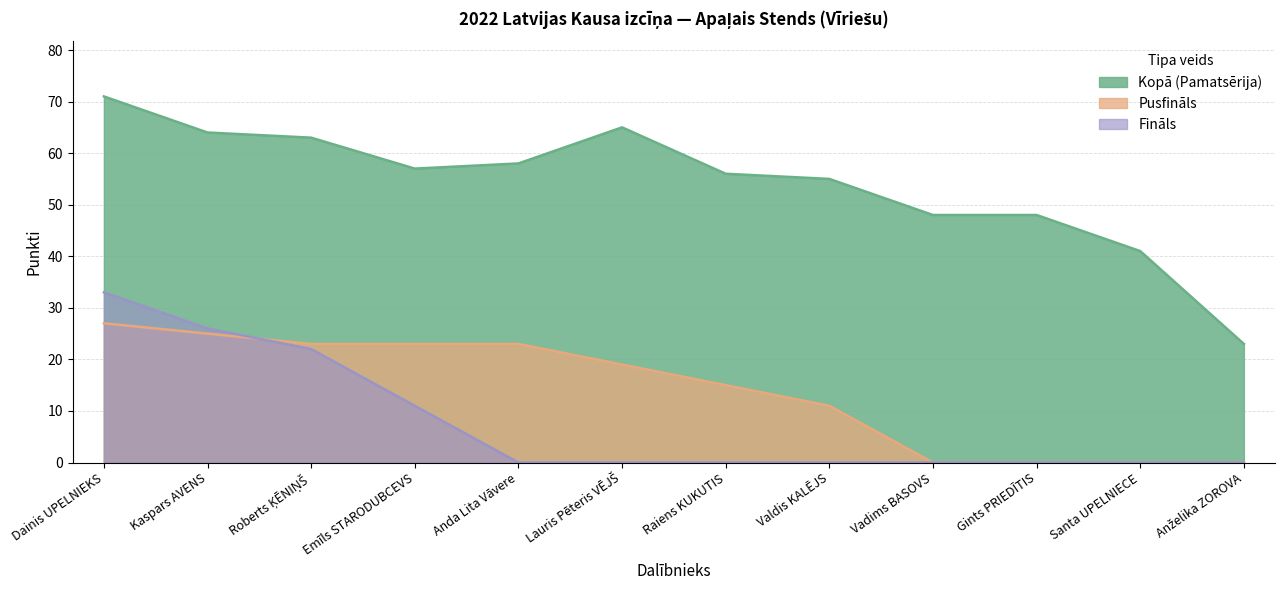

At which label is Kopā (Pamatsērija) closest to 47?

Vadims BASOVS